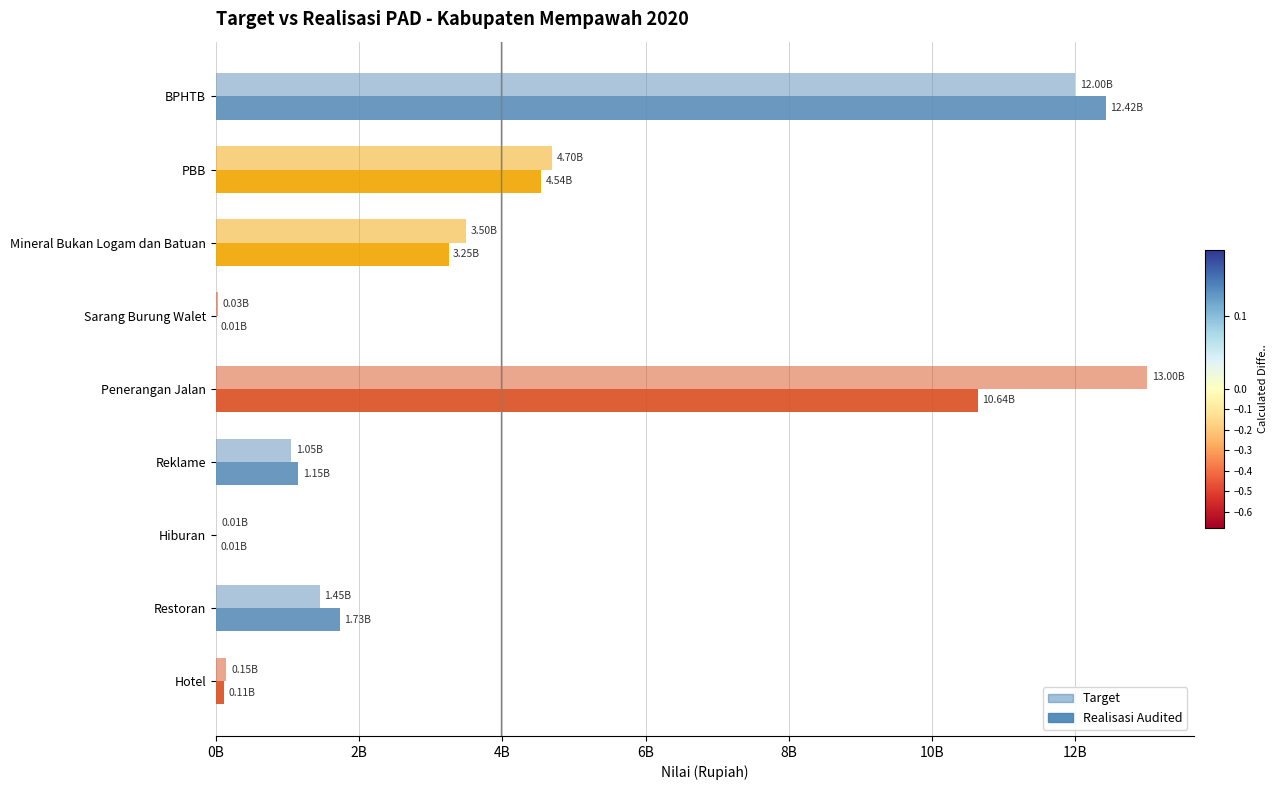

List the series in order of their overall mean, highest first.

Target, Realisasi Audited